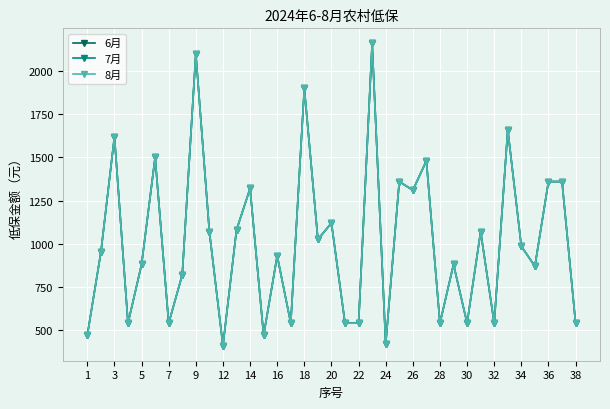

Which series has the largest total across all categories?

6月